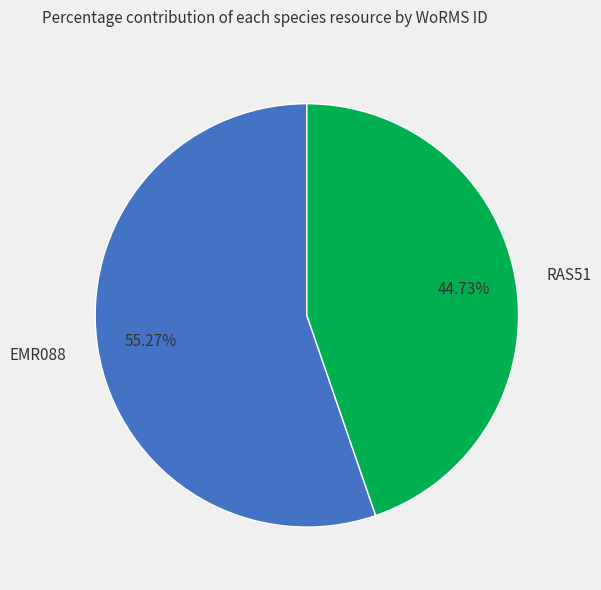

Is the sum of RAS51 and EMR088 greater than half?

Yes